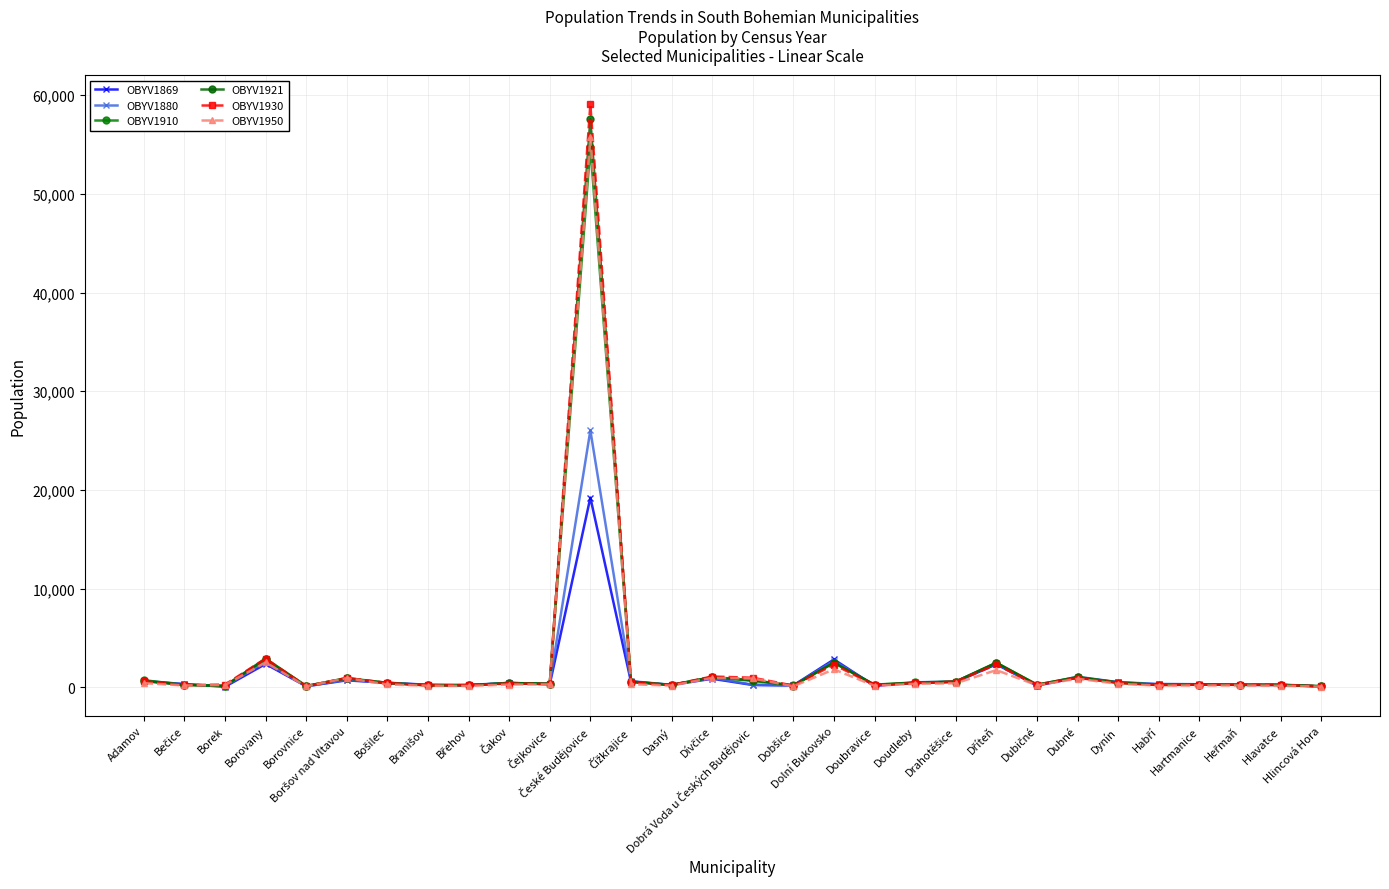

How many distinct data groups are displayed?

6